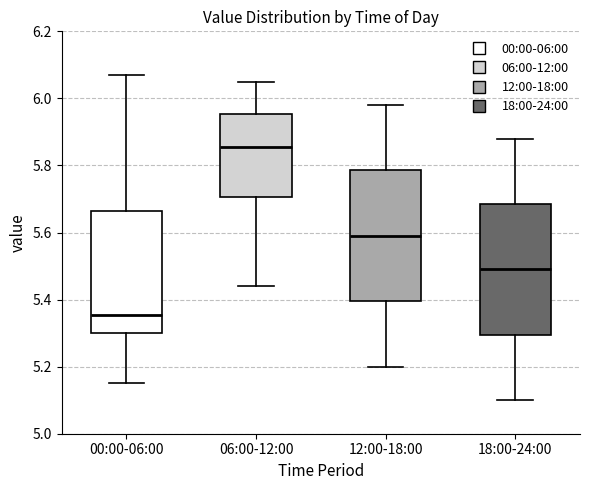

Reading left to right, transcribe this box plot: for each box, give where its median line is, the range the box spans, and where its two whiskers end, as read against the y-axis. The values are not printed on the chart, so give them approximately, as read against the axis.

00:00-06:00: median 5.36, box 5.30 to 5.66, whiskers 5.16 to 6.08
06:00-12:00: median 5.86, box 5.70 to 5.96, whiskers 5.44 to 6.06
12:00-18:00: median 5.60, box 5.40 to 5.78, whiskers 5.20 to 5.98
18:00-24:00: median 5.50, box 5.30 to 5.68, whiskers 5.10 to 5.88